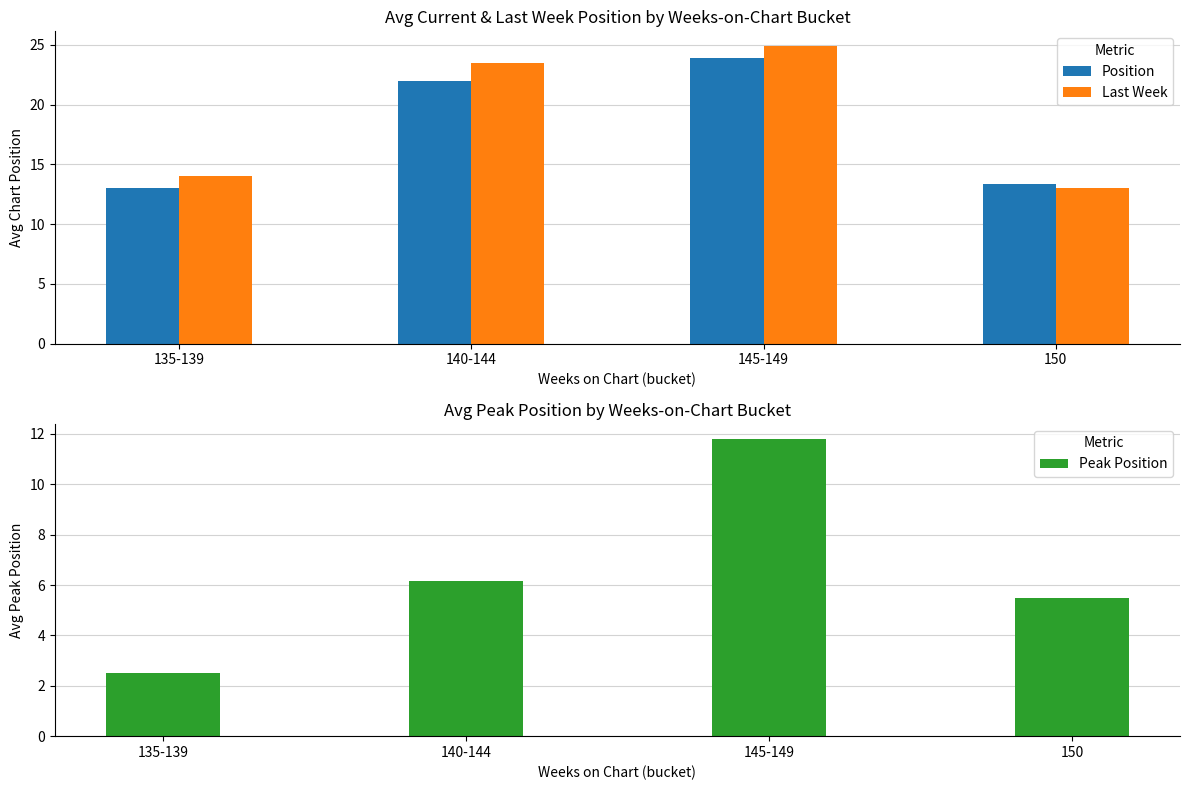

Which series has the largest total across all categories?

Last Week